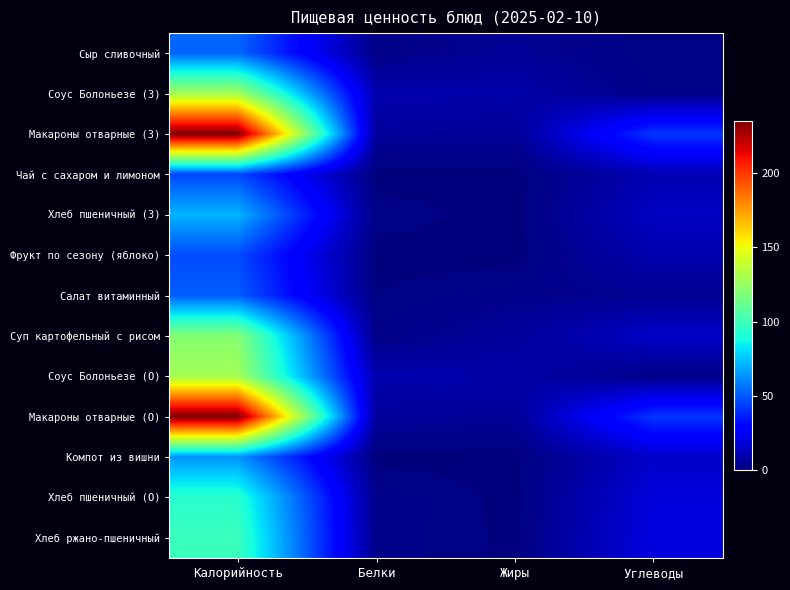

Count the number of categories in the chart.

4